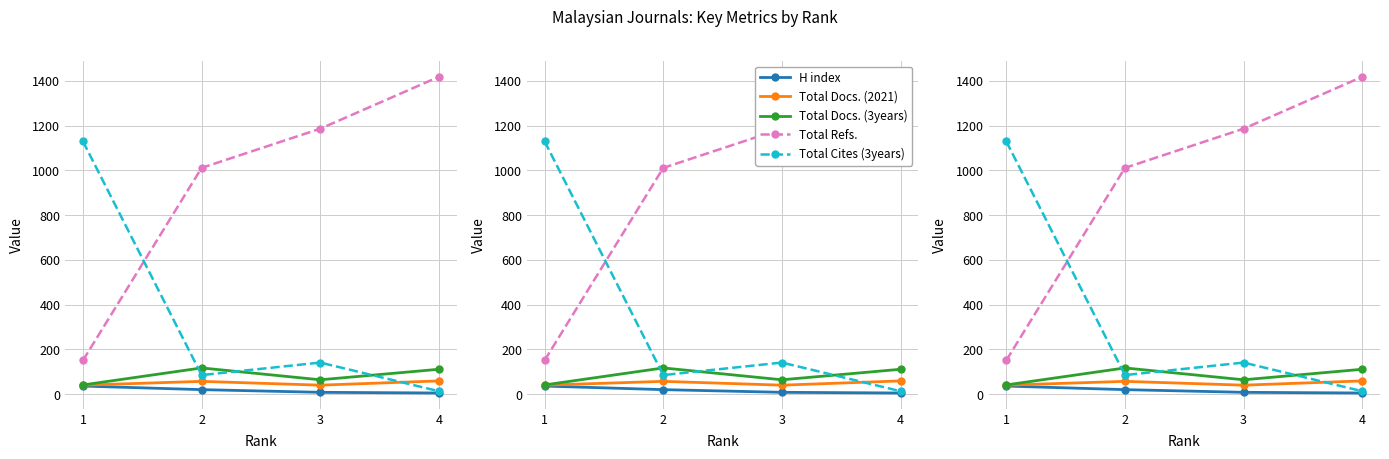

At how many categories does at least one series exceed 1328?

1